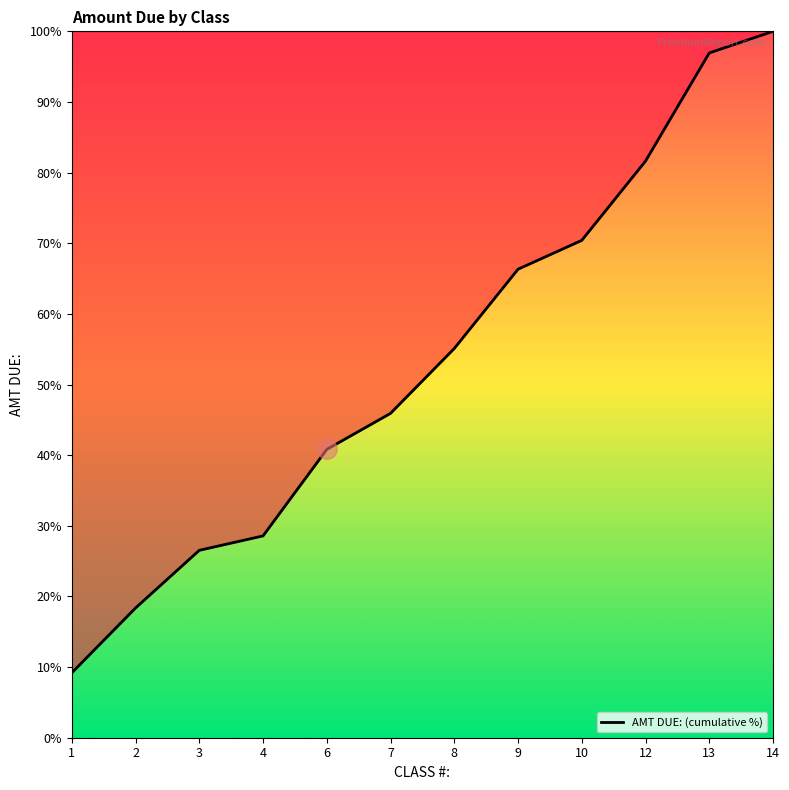

What is the difference between the values at 3 and 9?

39.8